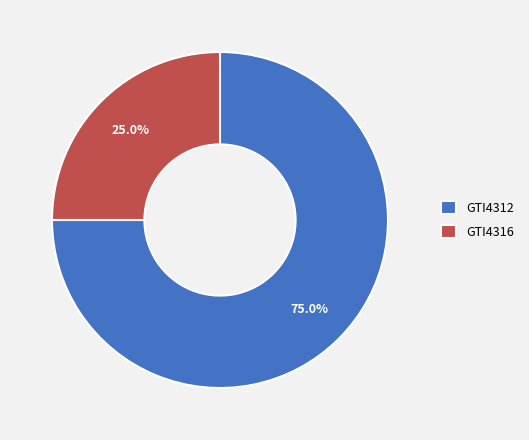

Which category has the smallest portion of the pie?

GTI4316